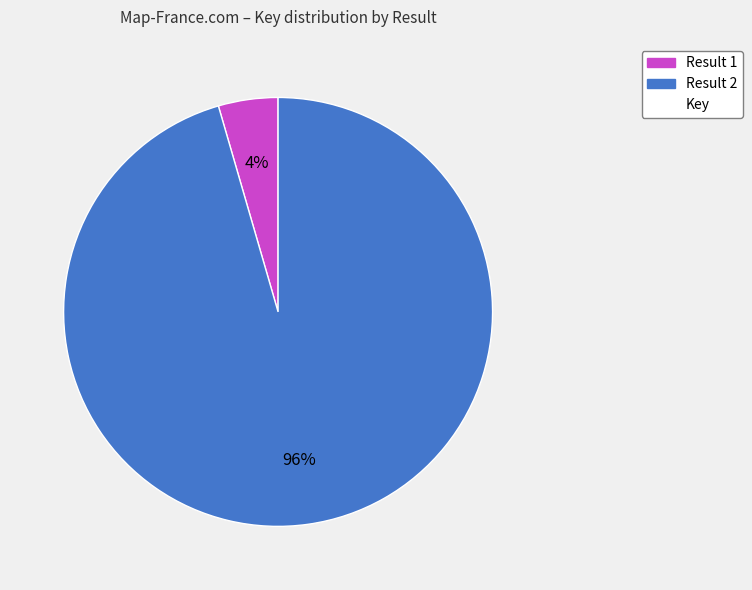

To the nearest percent, what is the average slice percentage?

50%